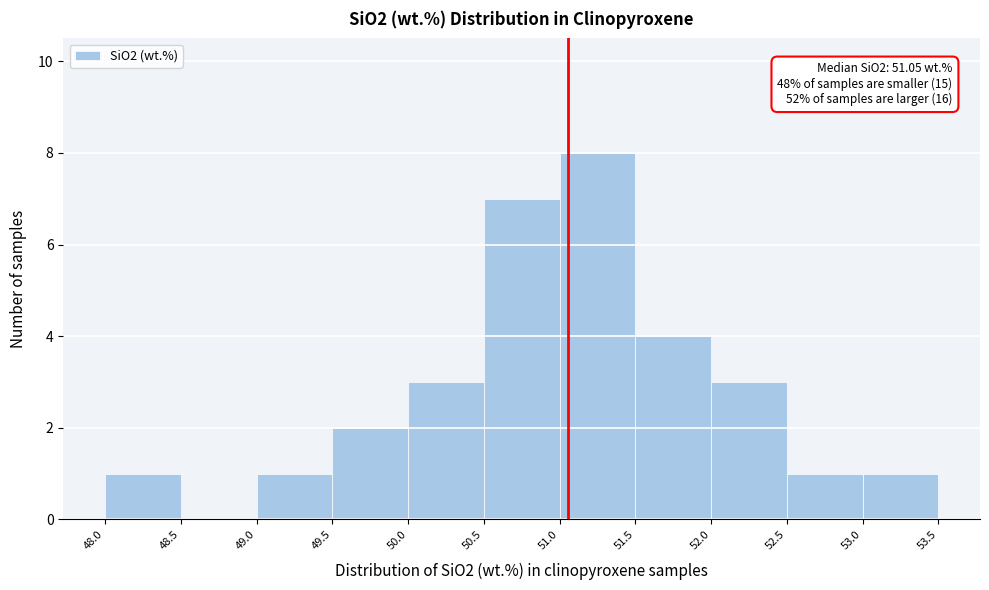

Over which range of the x-axis is the bar tallest?

51.0 to 51.5